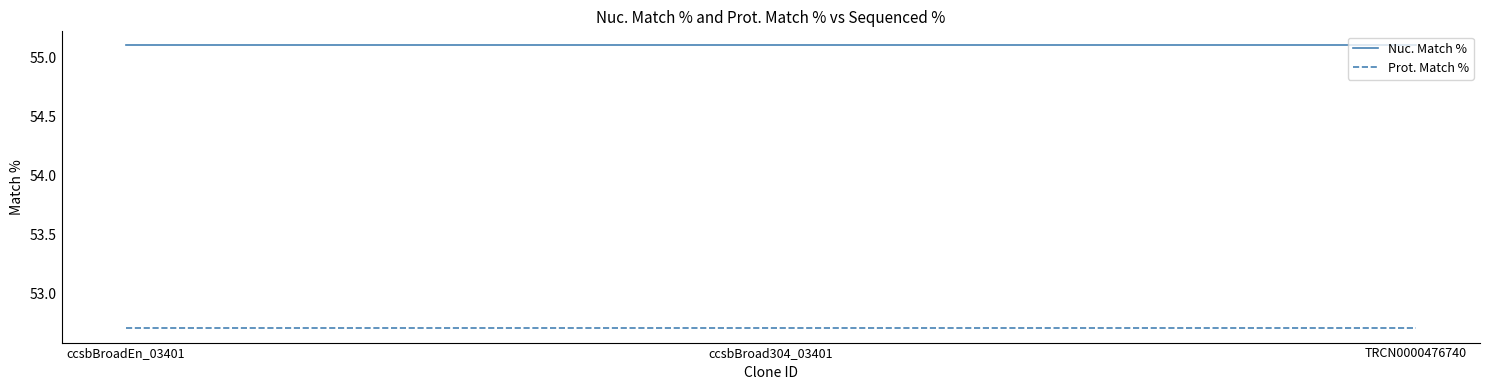

What is the spread (max minus min) of values at ccsbBroad304_03401?

2.4